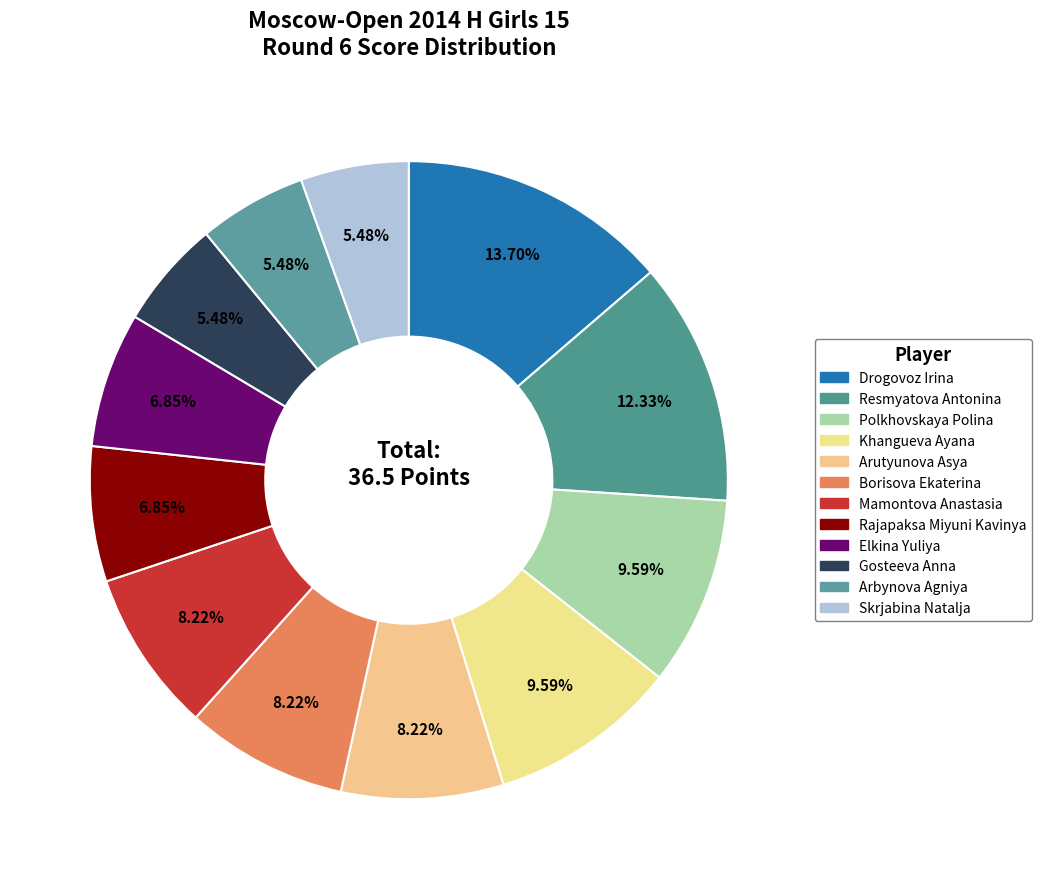

Is it true that Drogovoz Irina is 14% of the pie?

True